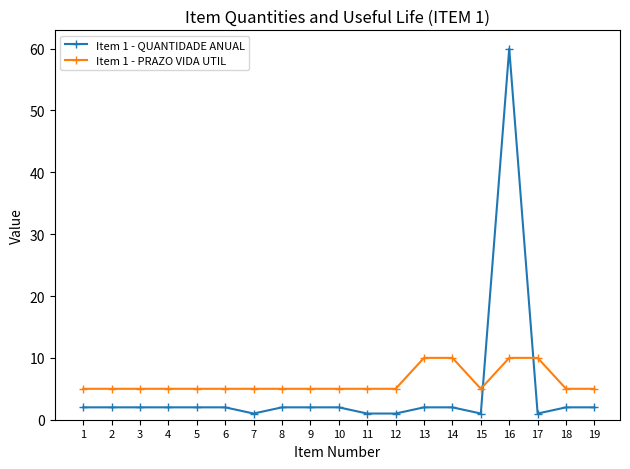

Which series has the widest spread of values?

Item 1 - QUANTIDADE ANUAL